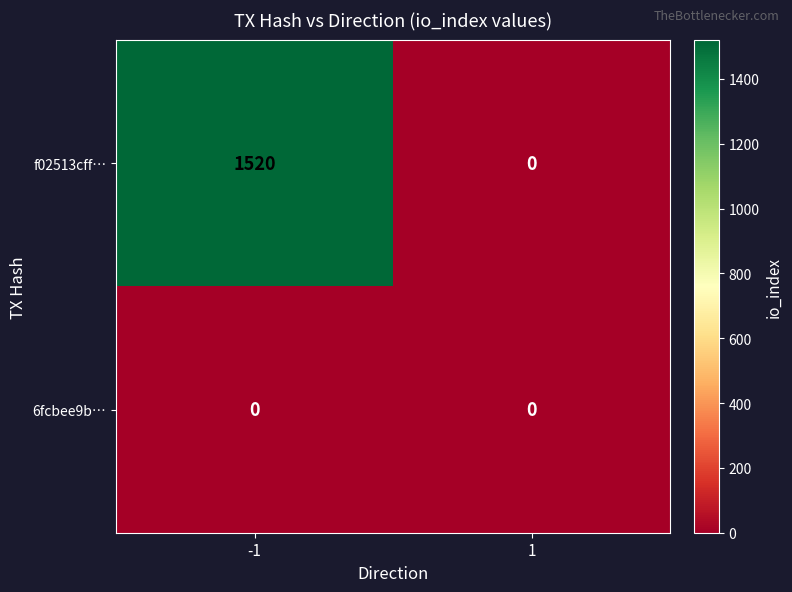

At which category is the sum across all series the highest?

-1